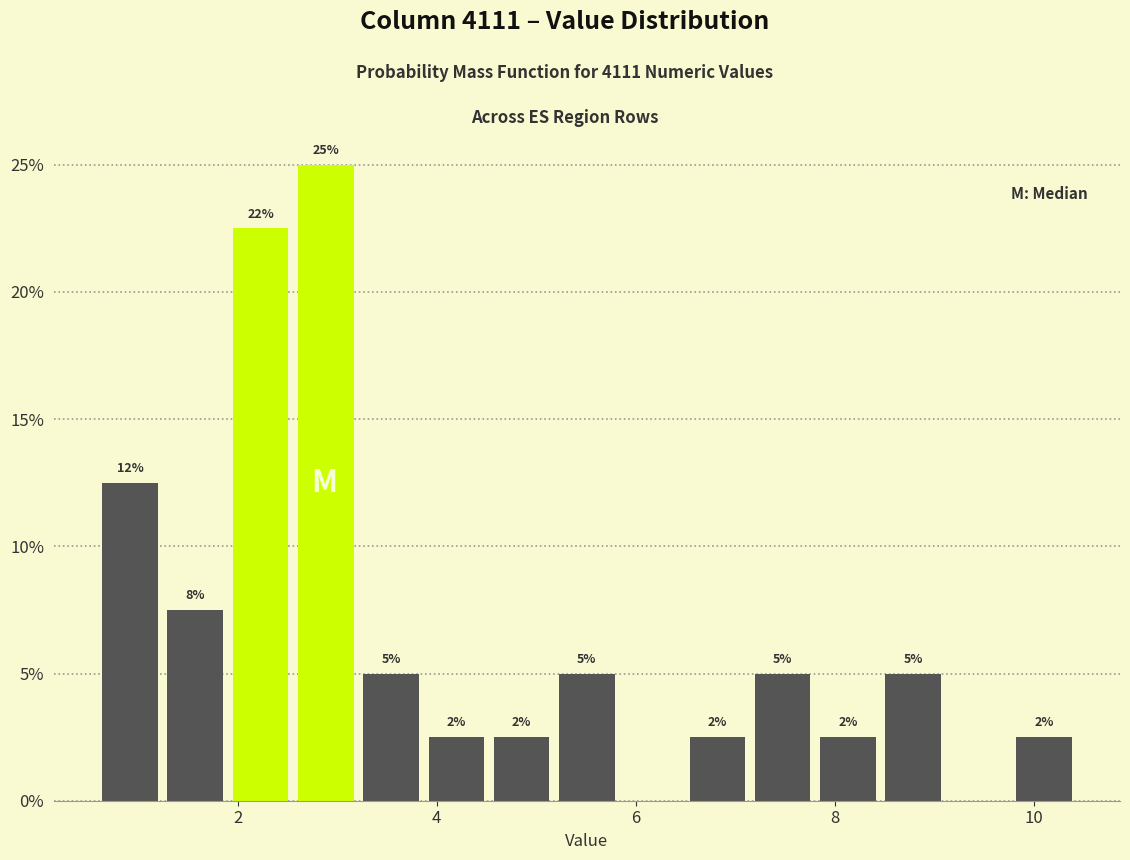

Read against the x-axis, roughly where is the centre of the tallest bar?

2.8